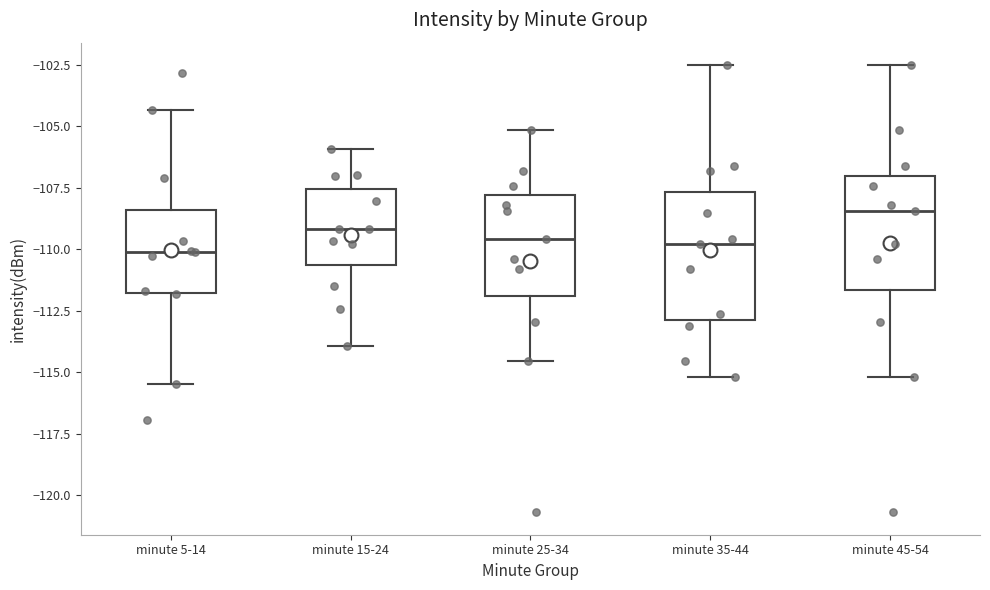

Which box has the highest median line?

minute 45-54